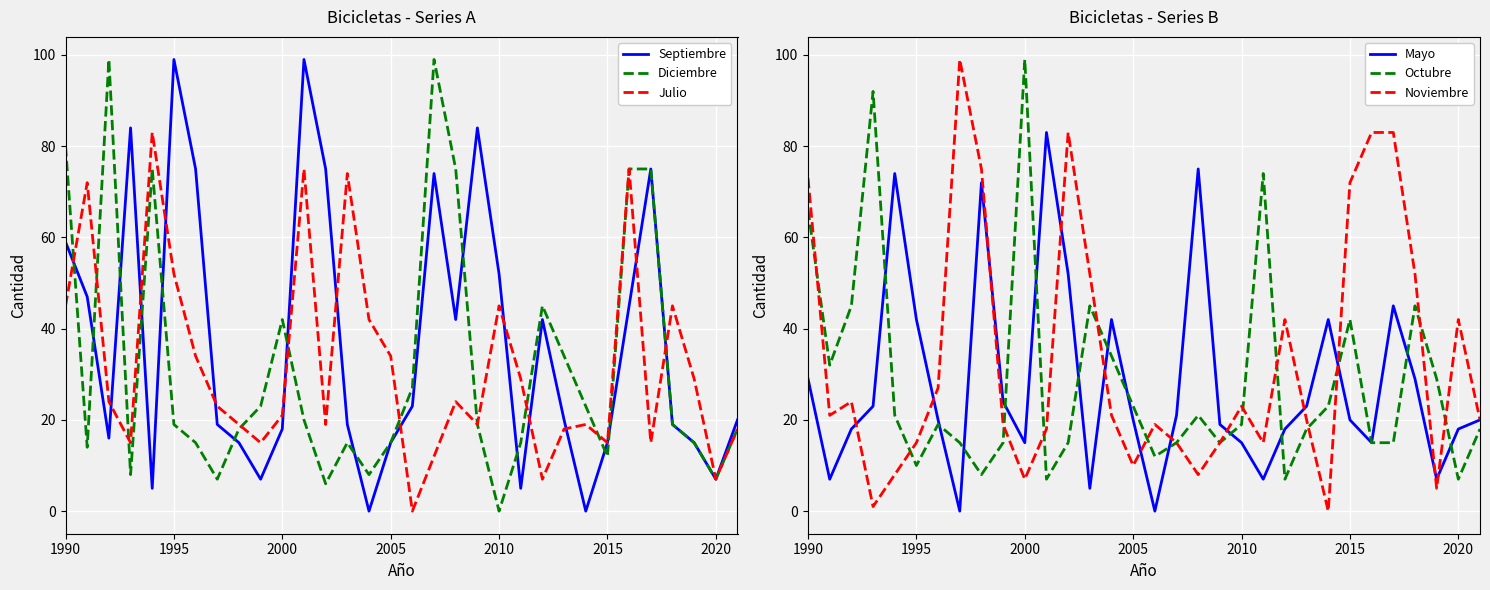

How many interior local peaks does the Mayo series have?

7